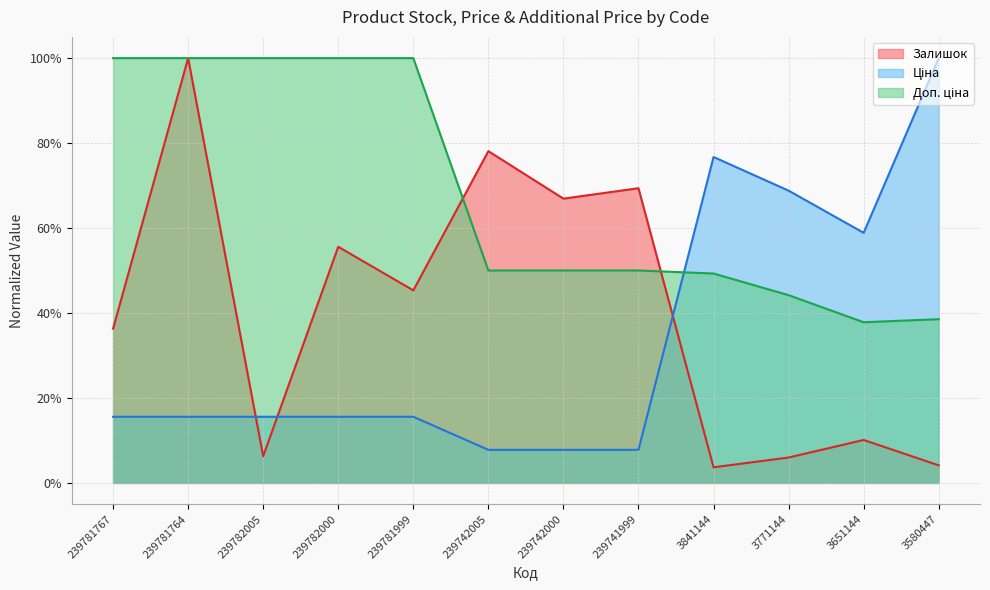

Where do Ціна and Залишок first cross each other?

239781764 and 239782005